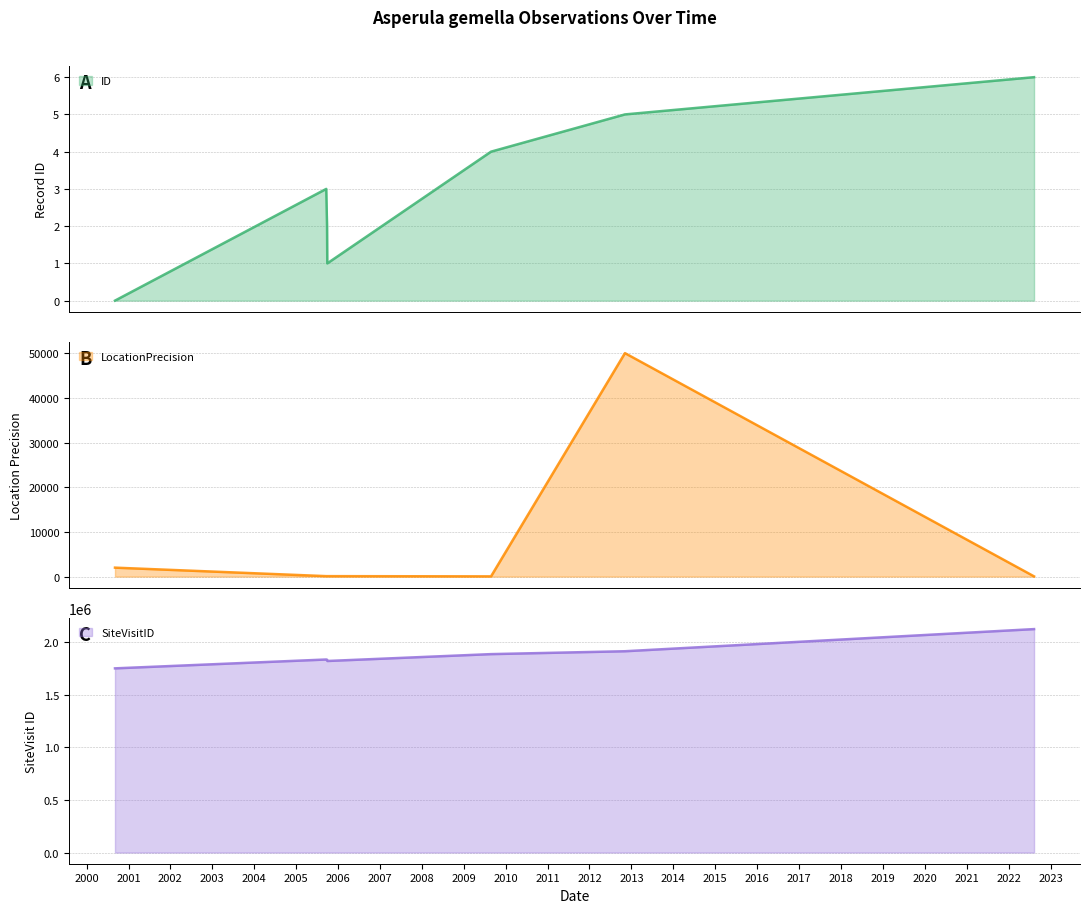

What is the approximate value of SiteVisitID at 2005-09-20, to the nearest 50?

1821400